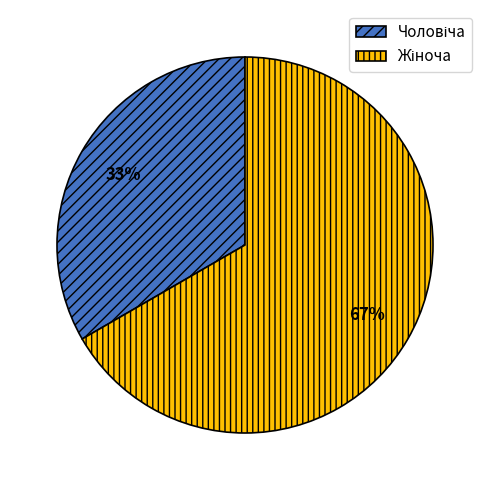

To the nearest percent, what is the average slice percentage?

50%